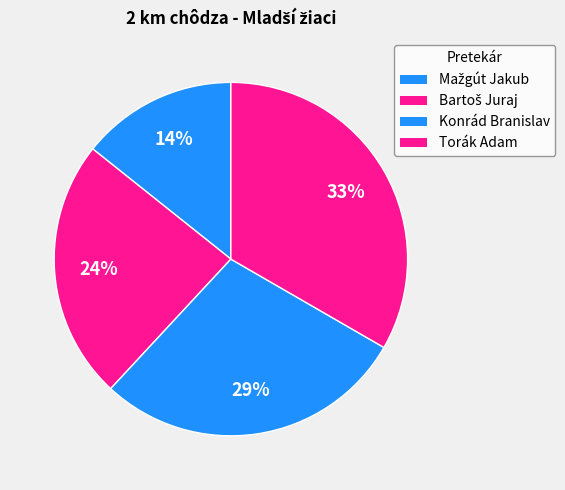

To the nearest percent, what is the difference between the Konrád Branislav and Torák Adam slice percentages?

5%